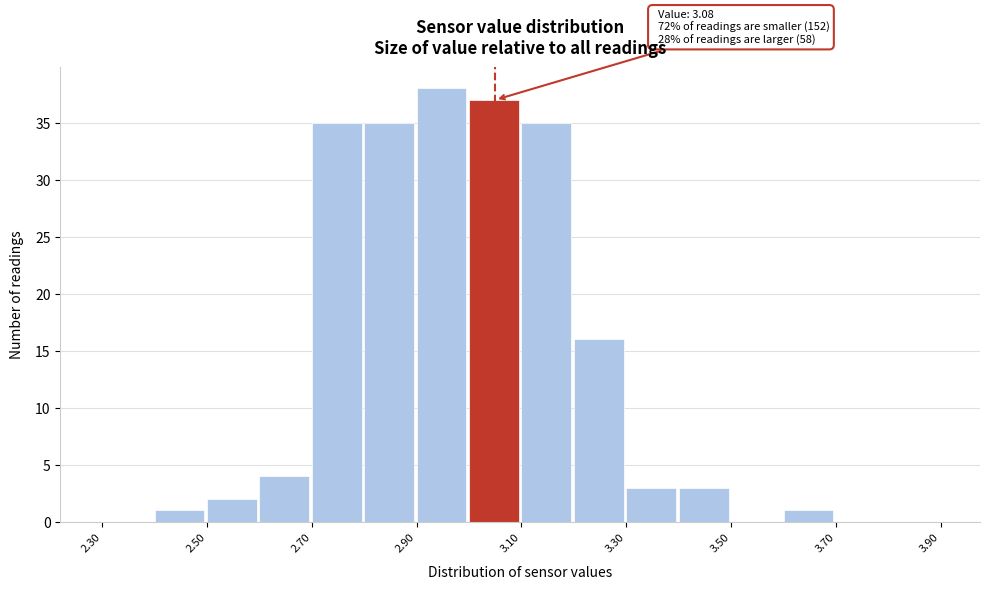

Which range on the x-axis has the tallest bar?

2.9 to 3.0